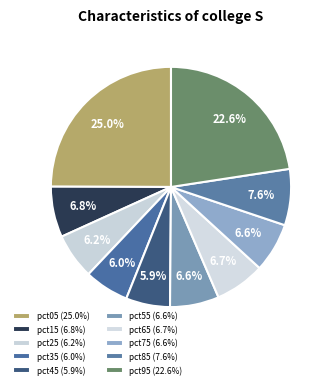

Is there any slice that represents more than half of the pie?

No